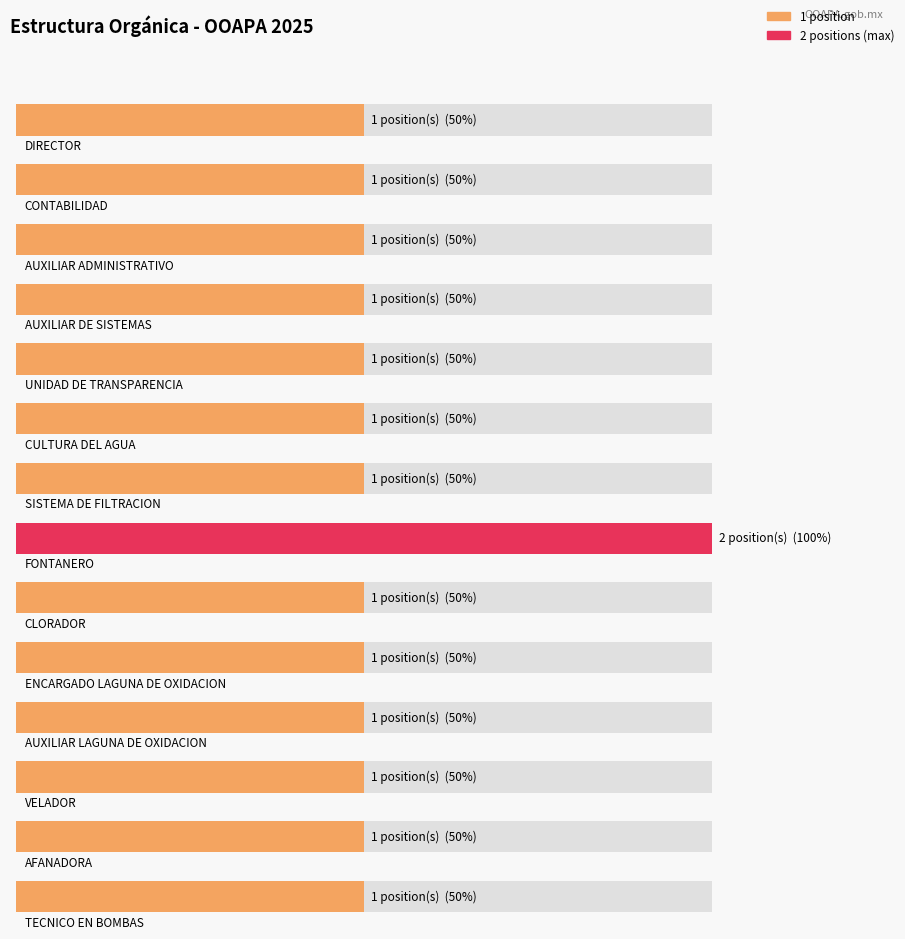

Rank the categories by value from lowest to highest.

DIRECTOR, CONTABILIDAD, AUXILIAR ADMINISTRATIVO, AUXILIAR DE SISTEMAS, UNIDAD DE TRANSPARENCIA, CULTURA DEL AGUA, SISTEMA DE FILTRACION, CLORADOR, ENCARGADO LAGUNA DE OXIDACION, AUXILIAR LAGUNA DE OXIDACION, VELADOR, AFANADORA, TECNICO EN BOMBAS, FONTANERO